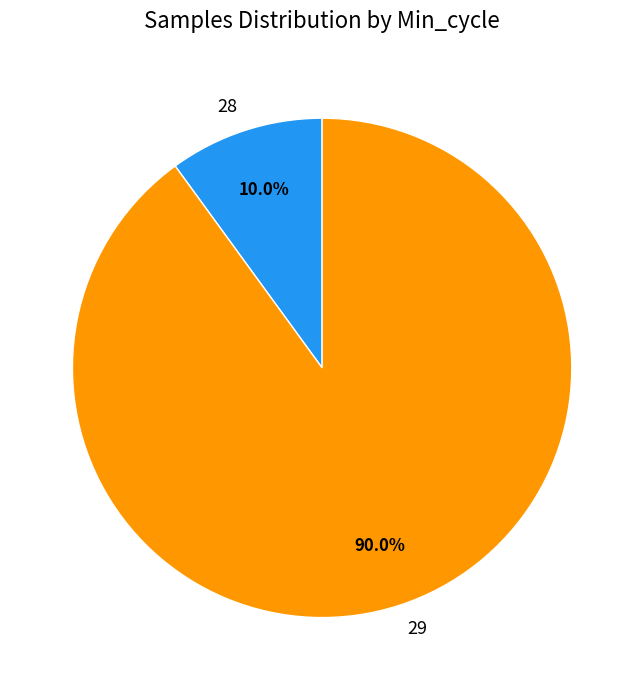

What is the total percentage of 28 and 29?

100.0%